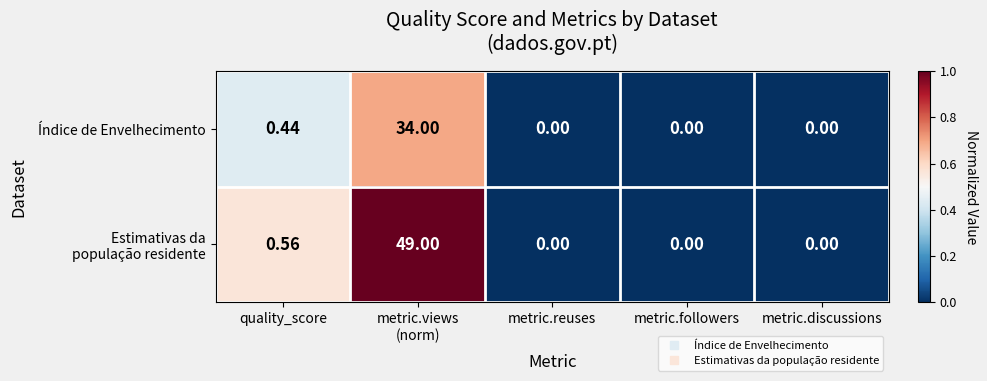

At which label is Índice de Envelhecimento closest to 17?

quality_score